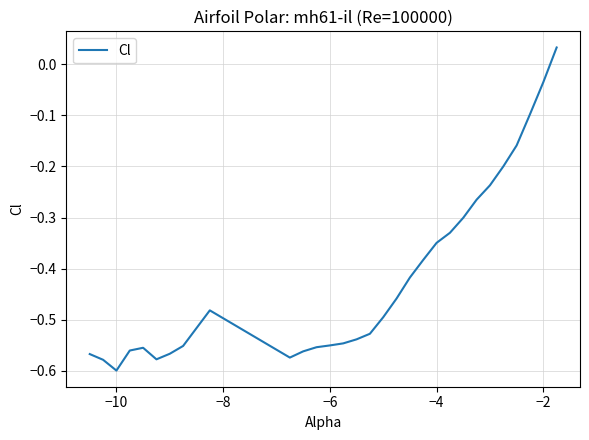

What is the difference between the maximum and minimum values?

0.6